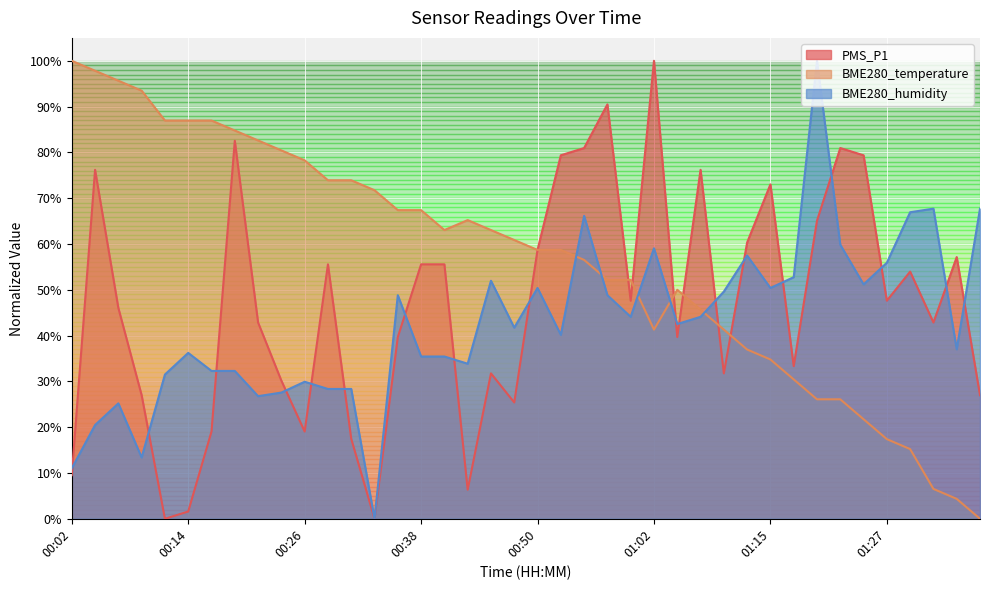

Does the chart display data point markers on the line(s)?

No